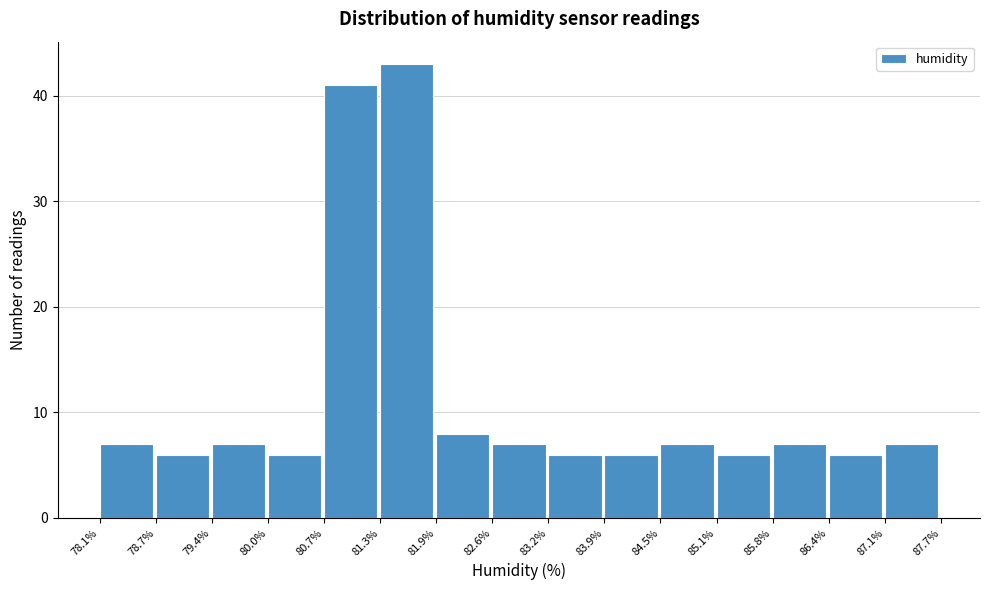

Reading left to right, list every bar in this chart as the range it spans on the x-axis followed by its height. The values are not printed on the chart, so give them approximately, as read against the axis.

78.1% to 78.7%: 7
78.7% to 79.4%: 6
79.4% to 80.0%: 7
80.0% to 80.7%: 6
80.7% to 81.3%: 41
81.3% to 81.9%: 43
81.9% to 82.6%: 8
82.6% to 83.2%: 7
83.2% to 83.9%: 6
83.9% to 84.5%: 6
84.5% to 85.1%: 7
85.1% to 85.8%: 6
85.8% to 86.4%: 7
86.4% to 87.1%: 6
87.1% to 87.7%: 7